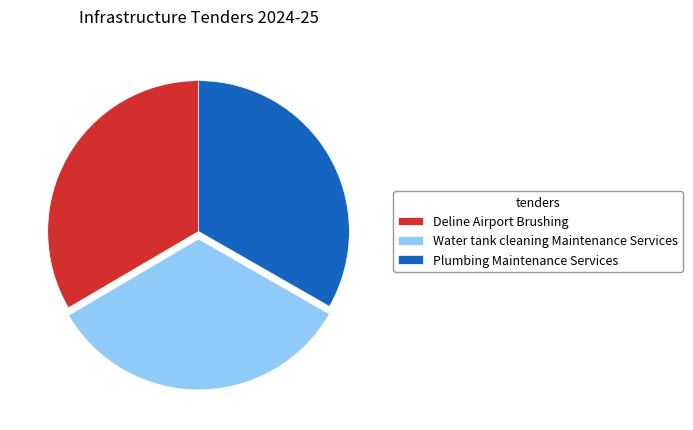

Is Plumbing Maintenance Services the majority of the pie?

No